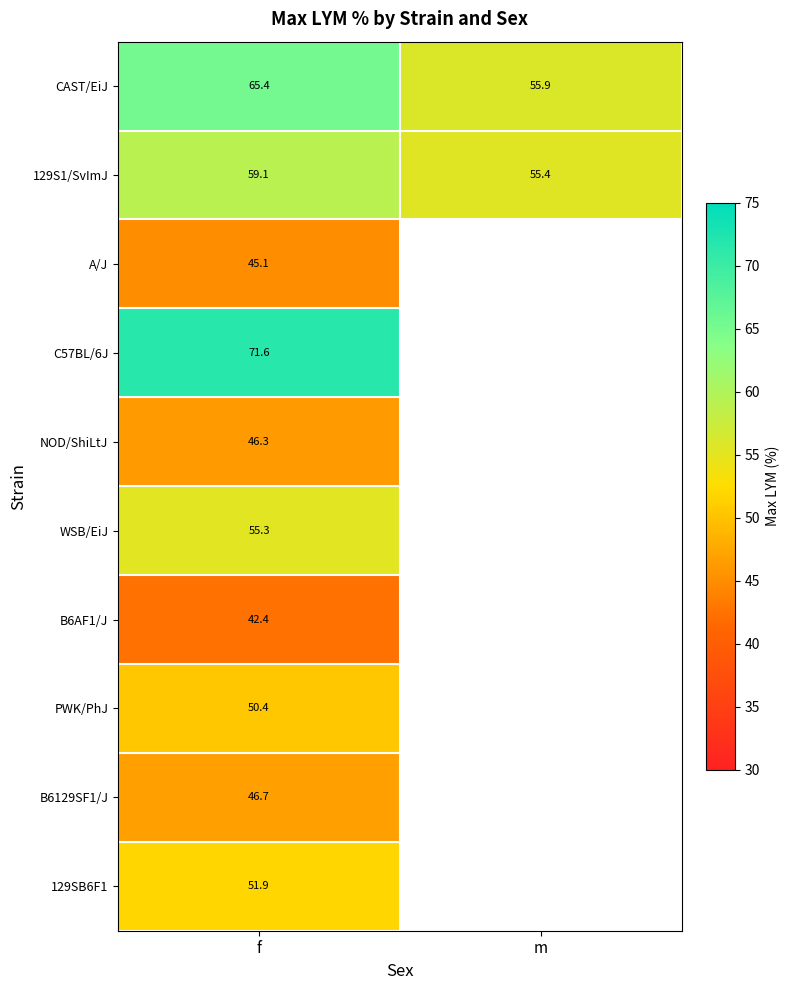

How many distinct data groups are displayed?

10